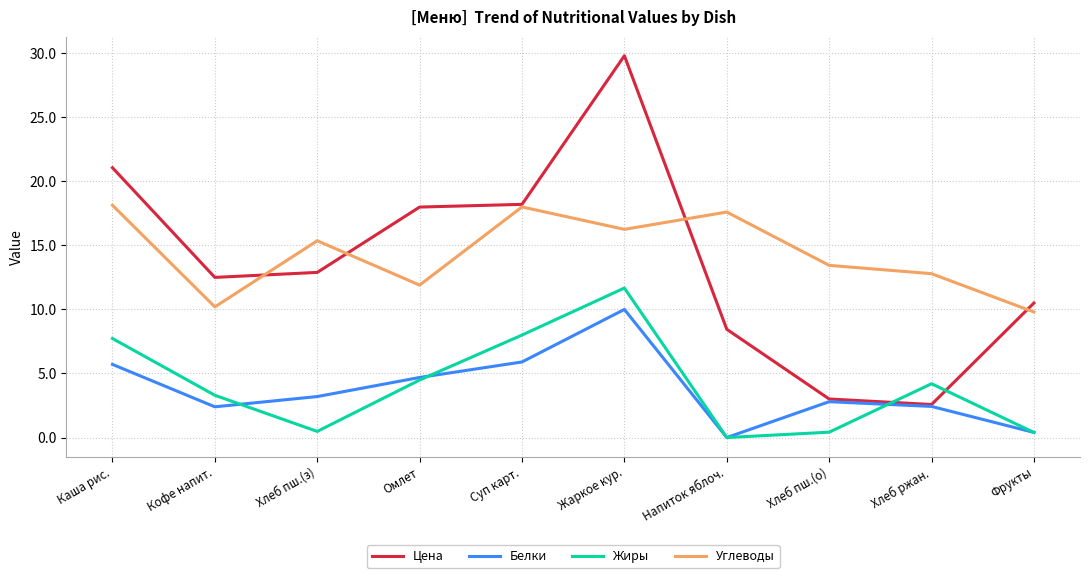

How many values in the Цена series exceed 12?

6